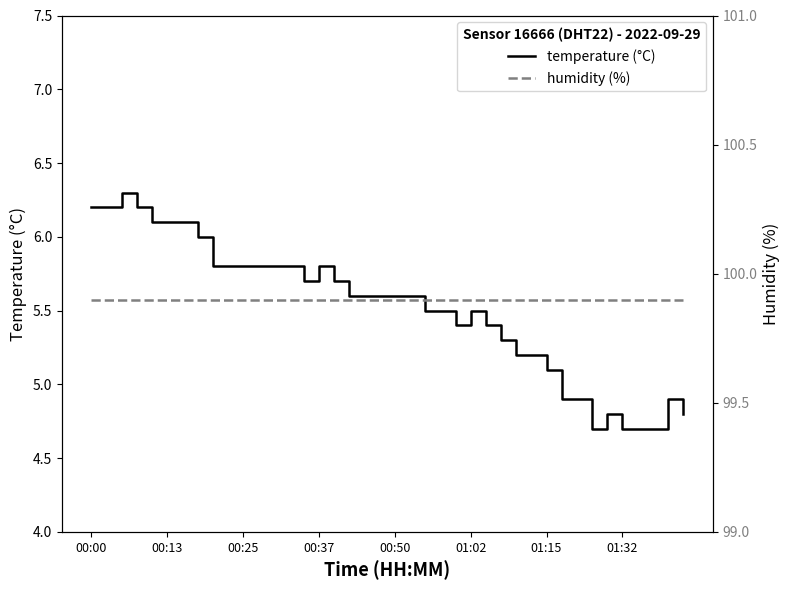

The humidity (%) series shows 41.7 at 00:00. True or false?

False